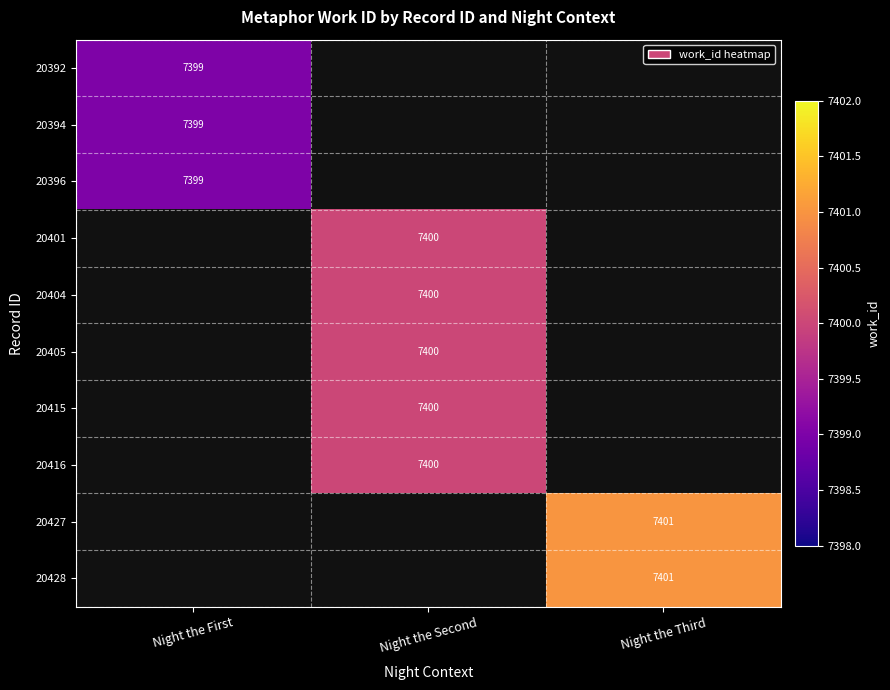

What is the smallest value displayed?

7399.0